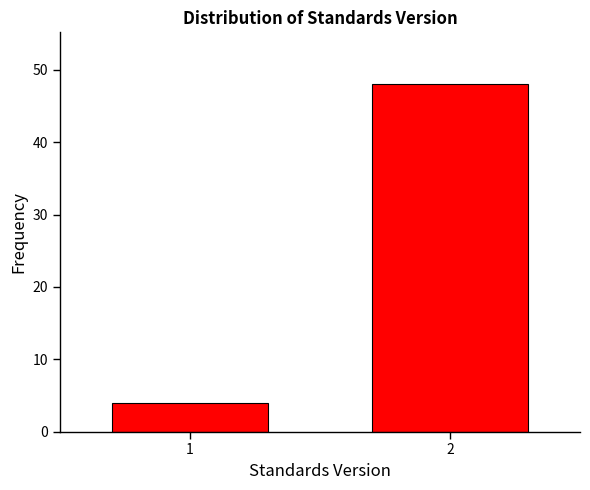

Reading left to right, list all the values displayed in this chart.

4	48